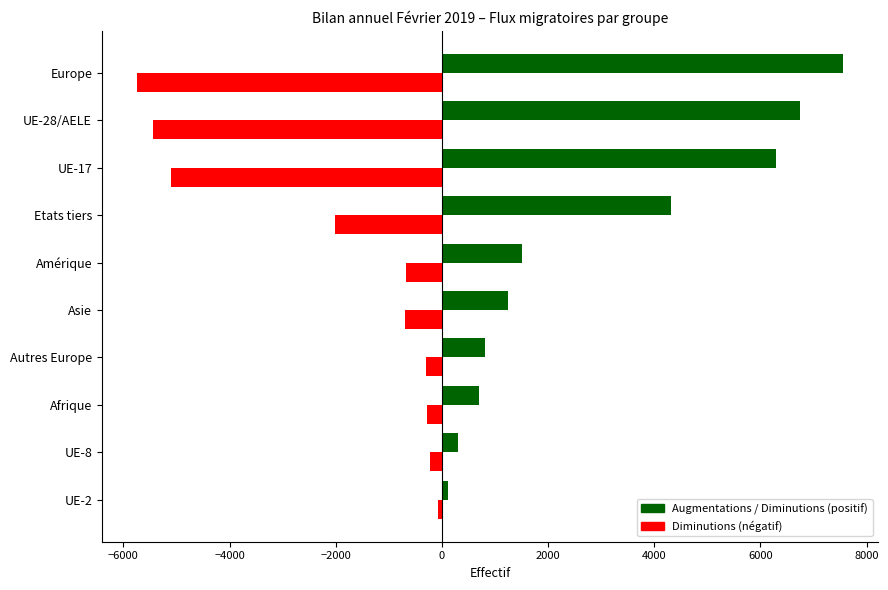

What is the difference between the highest and lowest values at Autres Europe?

1109